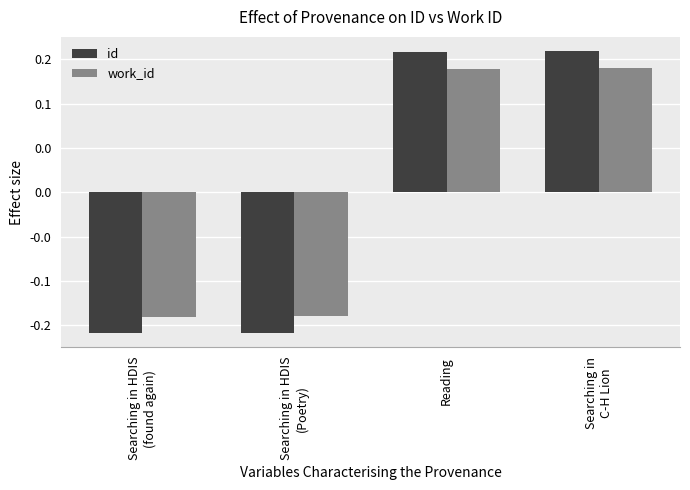

Does the chart contain stacked bars?

No